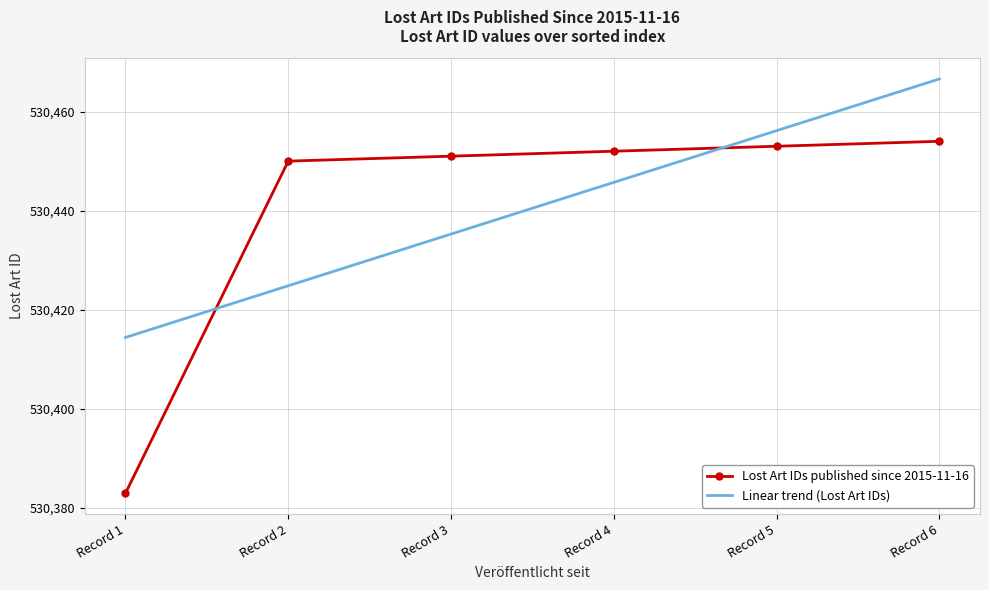

How many intersections are there between Lost Art IDs published since 2015-11-16 and Linear trend (Lost Art IDs)?

2